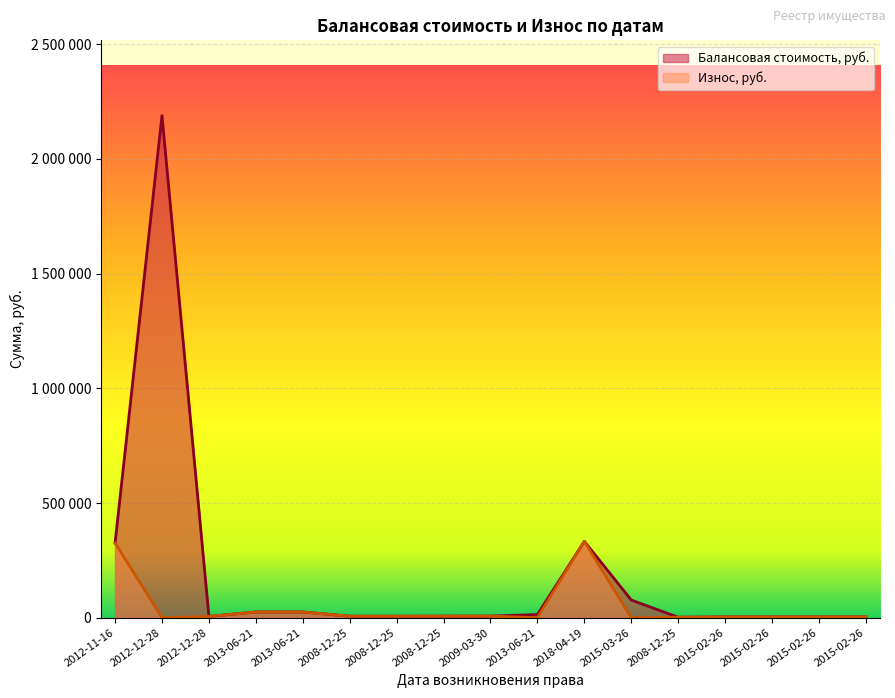

True or false: Износ, руб. and Балансовая стоимость, руб. cross at least once.

False